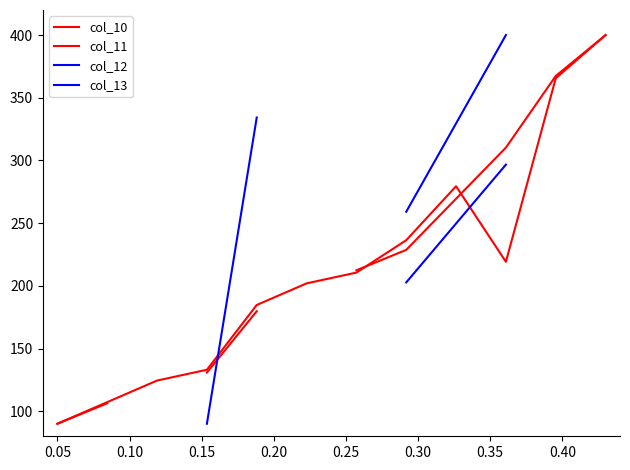

What is the lowest value of the col_10 series?

90.0